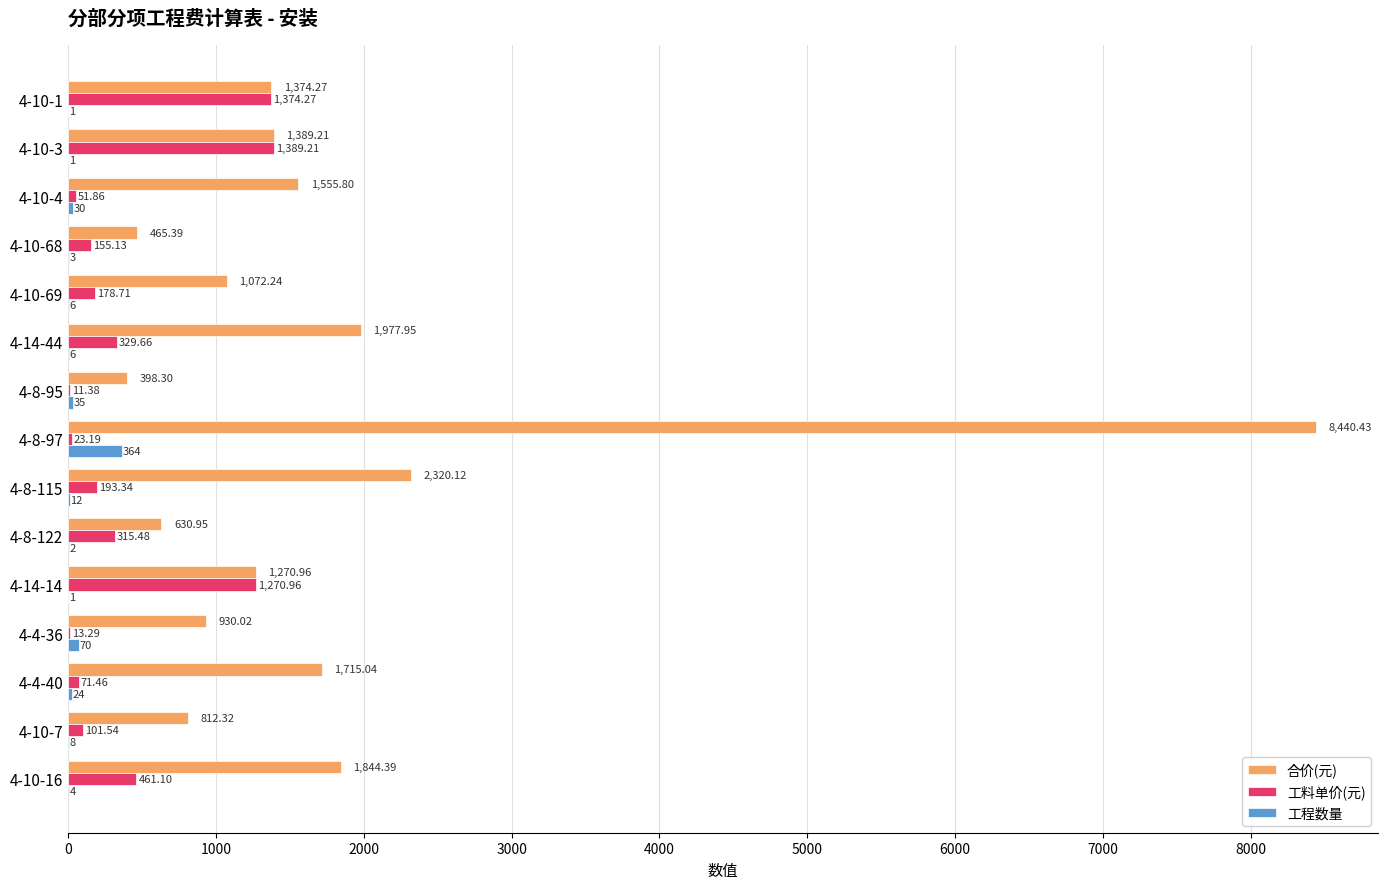

What is the sum of all 工料单价(元) values?

5940.6